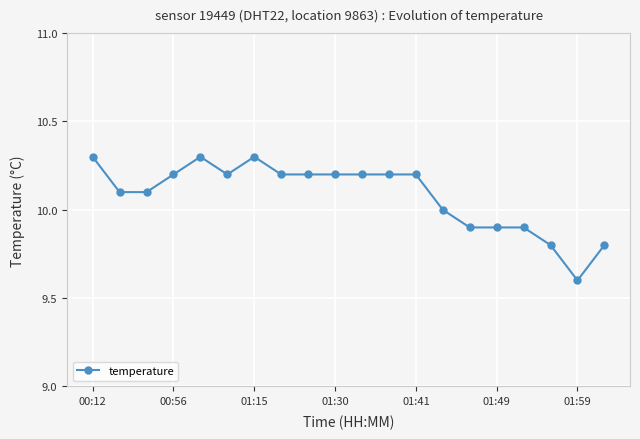

Reading left to right, list all the values displayed in this chart.

10.3	10.1	10.1	10.2	10.3	10.2	10.3	10.2	10.2	10.2	10.2	10.2	10.2	10.0	9.9	9.9	9.9	9.8	9.6	9.8